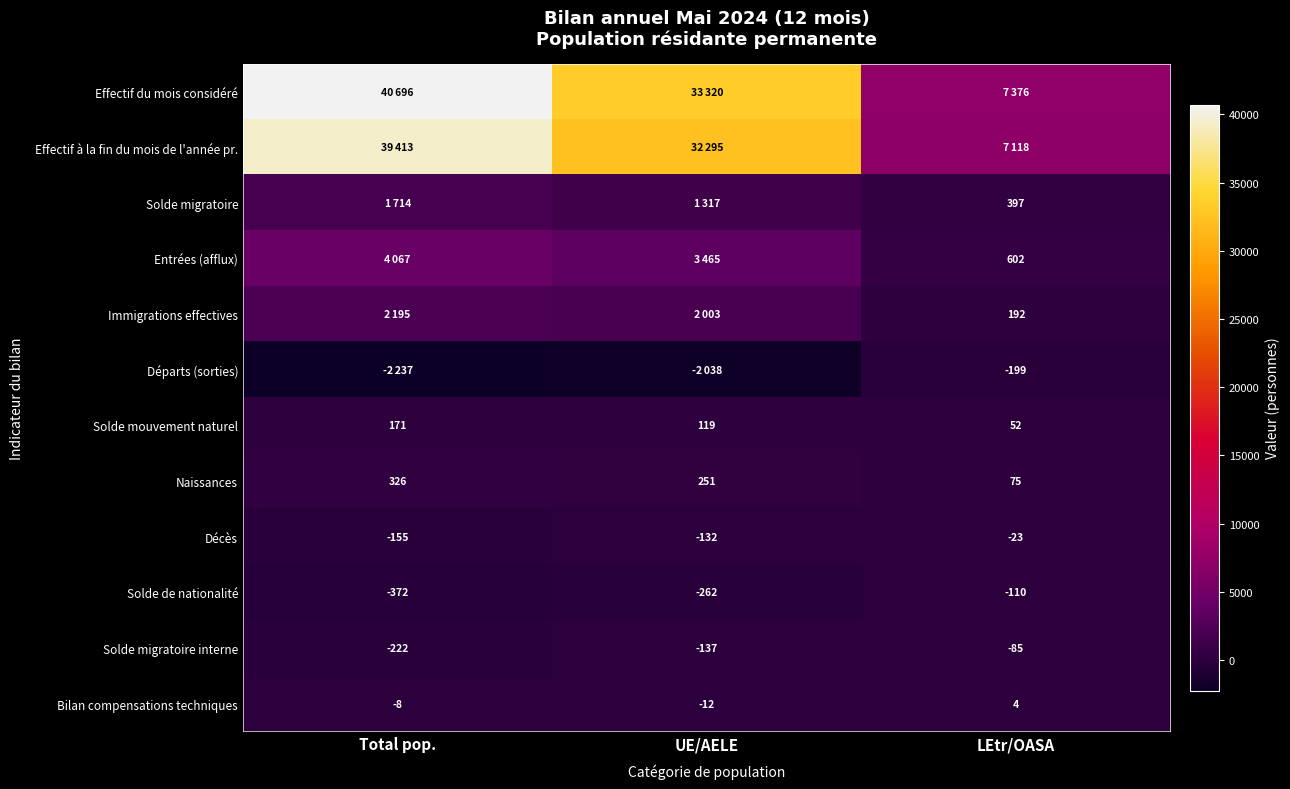

At how many categories does at least one series exceed 25426?

2